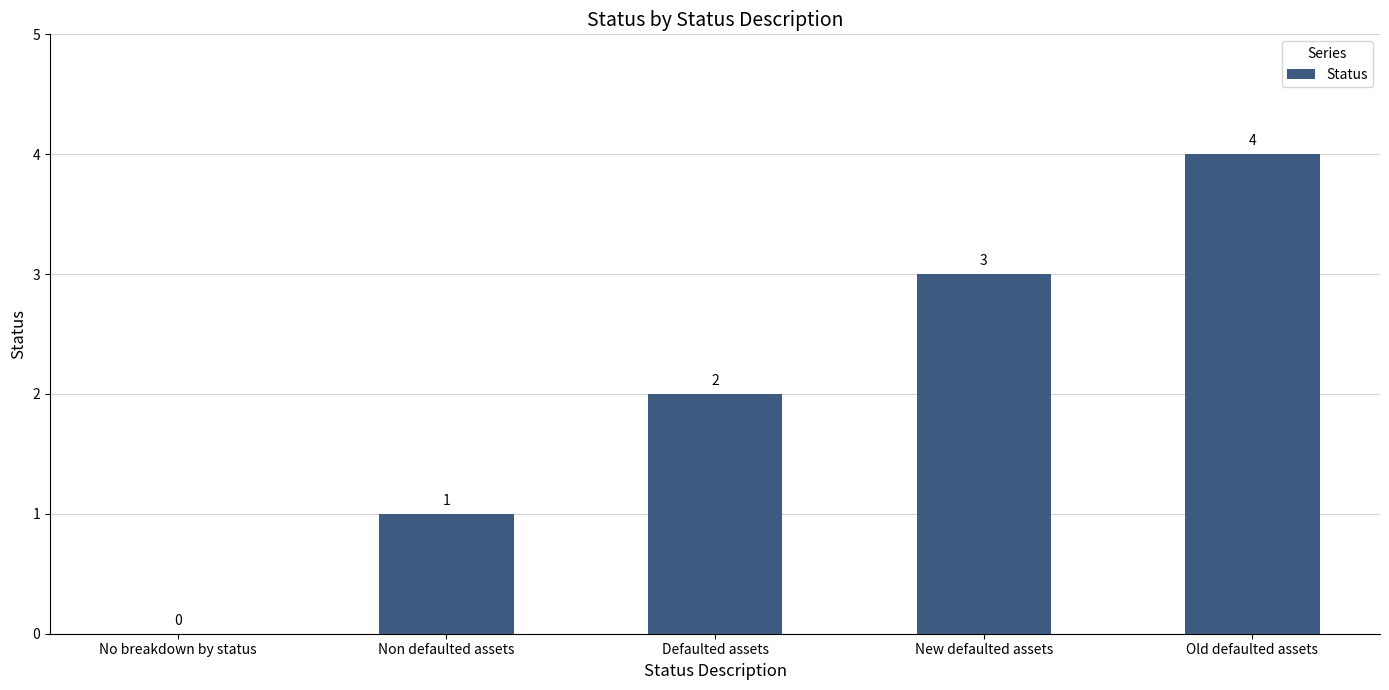

At which label is the value closest to 2?

Defaulted assets